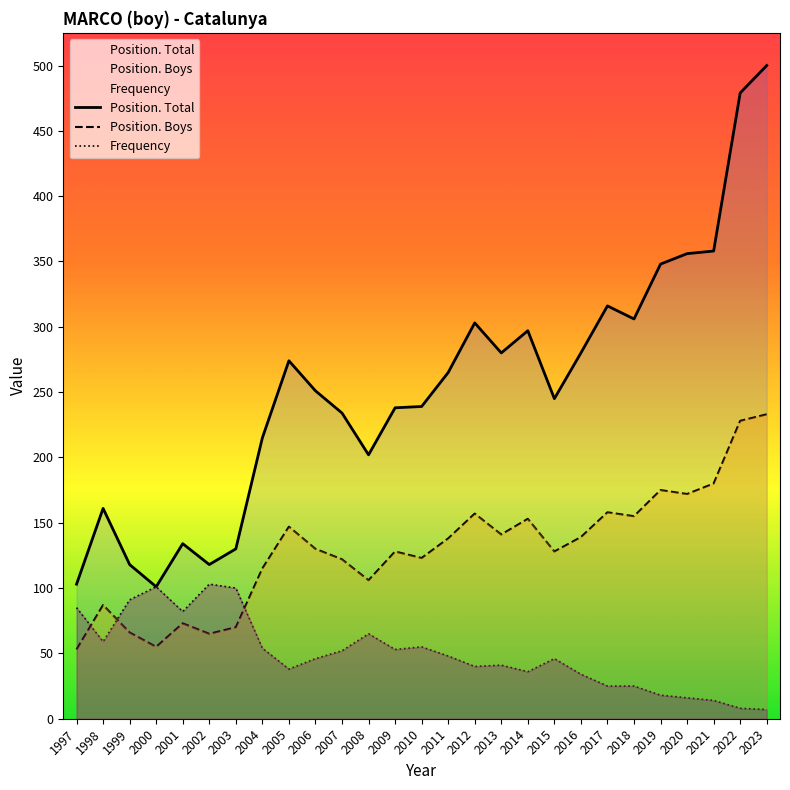

In Position. Total, how many points are lower than both neighbors (excluding endpoints)?

6